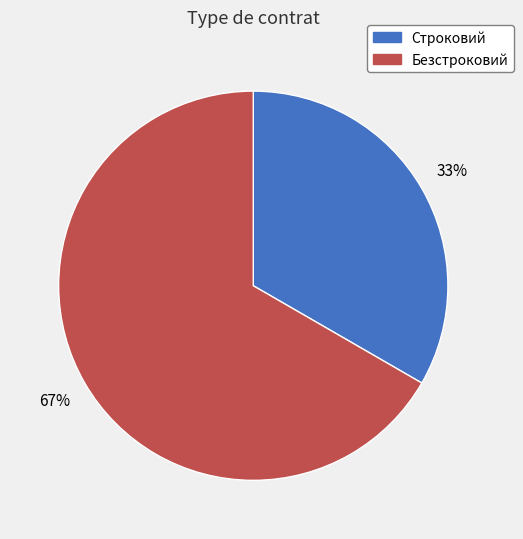

To the nearest percent, what portion does Строковий represent?

33%